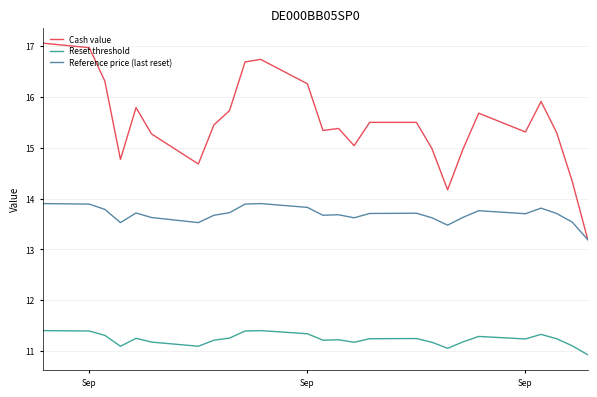

Rank the series by their average value, from highest to lowest.

Cash value, Reference price (last reset), Reset threshold